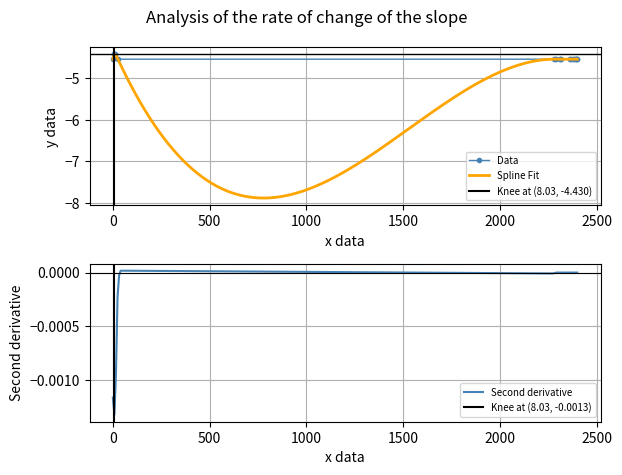

What is the change in value from 3 to 15?

-0.1